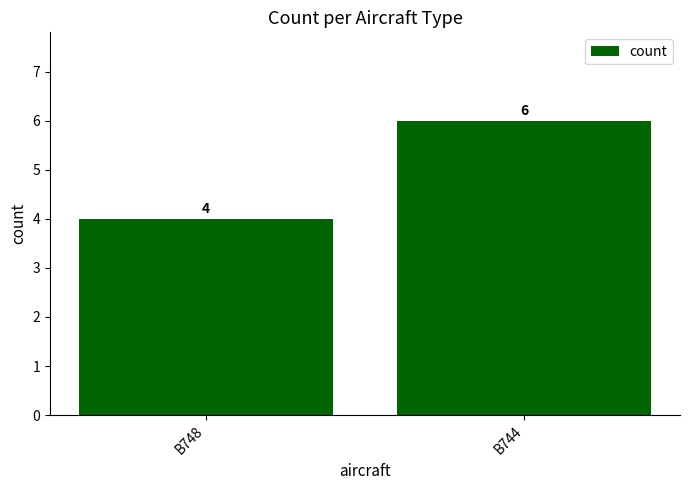

Reading right to left, list all the values displayed in this chart.

B744=6	B748=4